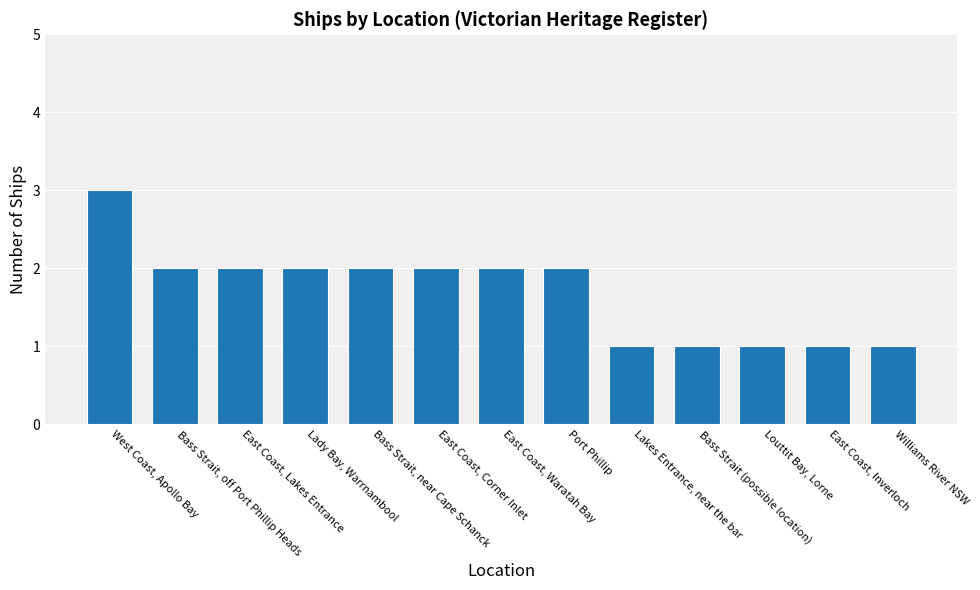

What is the change in value from West Coast, Apollo Bay to Louttit Bay, Lorne?

-2